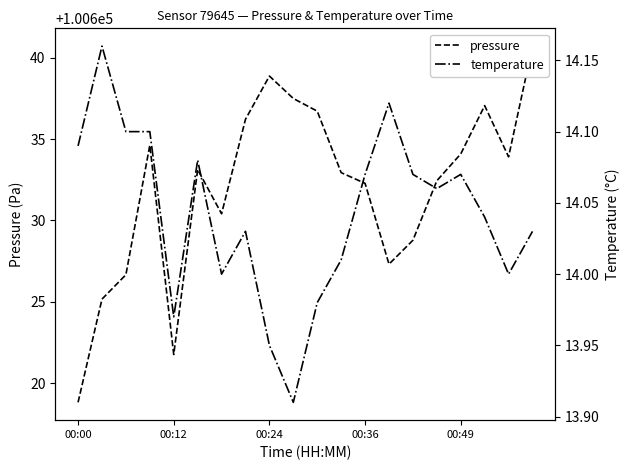

True or false: pressure and temperature cross at least once.

False